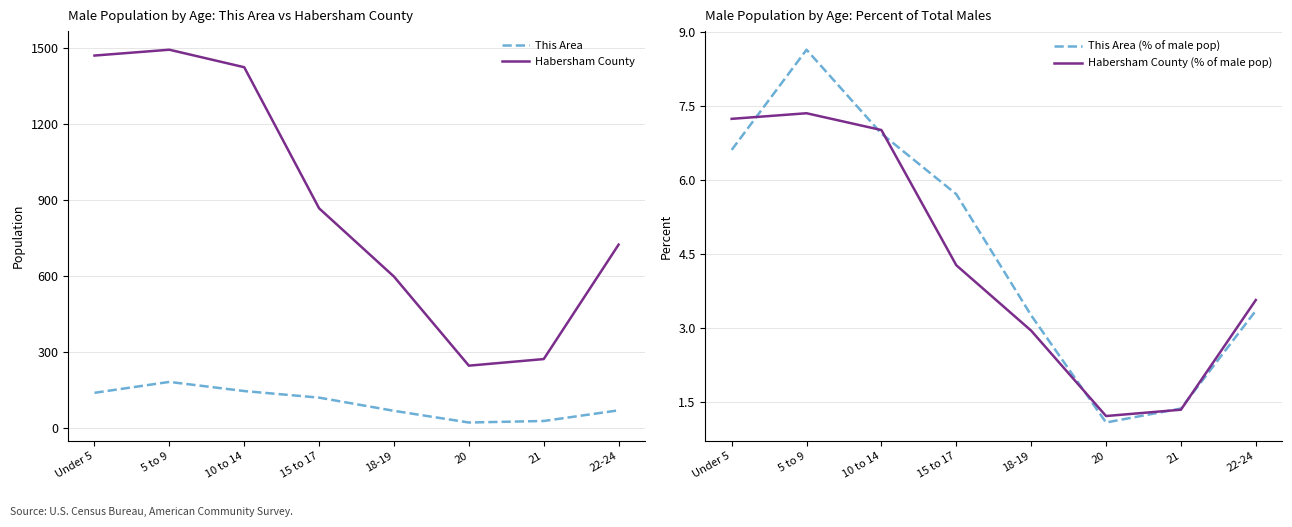

At Under 5, list the series in order from largest to smallest.

Habersham County, This Area, Habersham County (% of male pop), This Area (% of male pop)